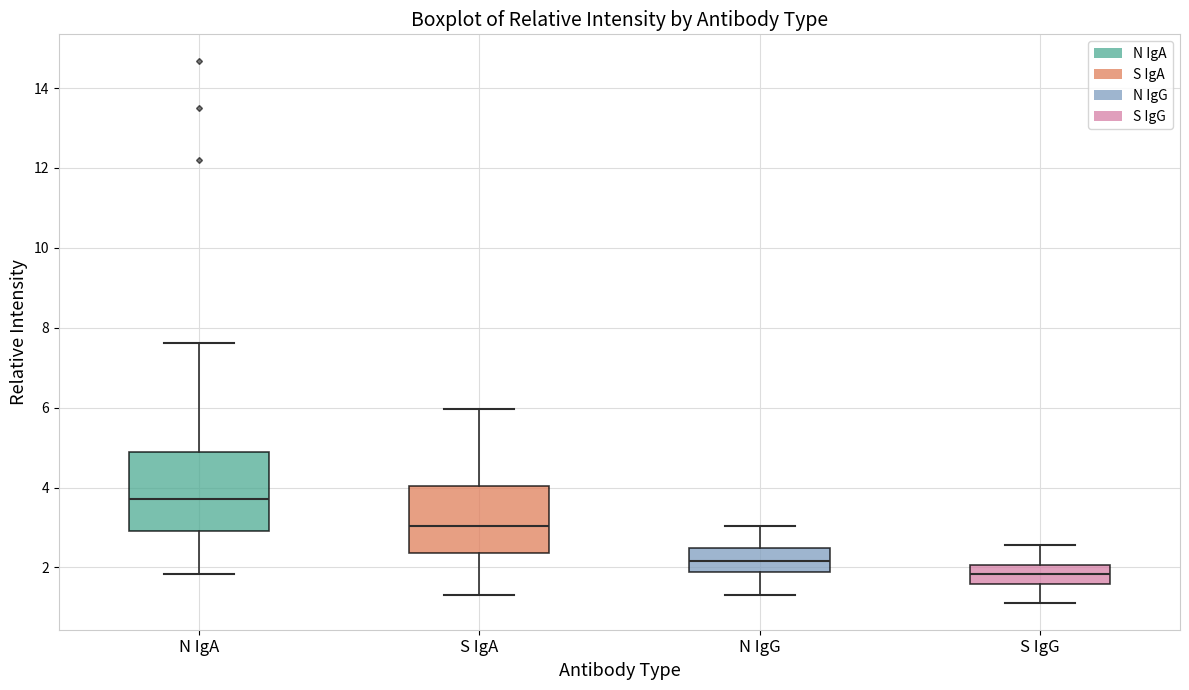

Reading left to right, read every box against the y-axis: the position of its median line, the range the box covers, and the ends of its whiskers. The values are not printed on the chart, so give them approximately, as read against the axis.

N IgA: median 3.8, box 3.0 to 4.8, whiskers 1.8 to 7.6
S IgA: median 3.0, box 2.4 to 4.0, whiskers 1.4 to 6.0
N IgG: median 2.2, box 1.8 to 2.4, whiskers 1.4 to 3.0
S IgG: median 1.8, box 1.6 to 2.0, whiskers 1.2 to 2.6